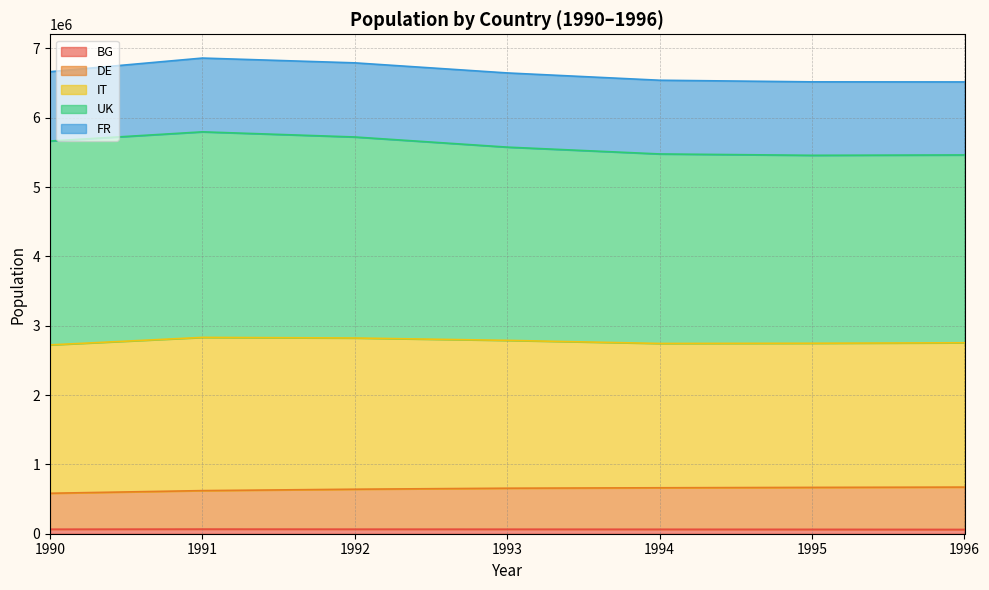

True or false: BG has a value of 64086 at 1994.

True